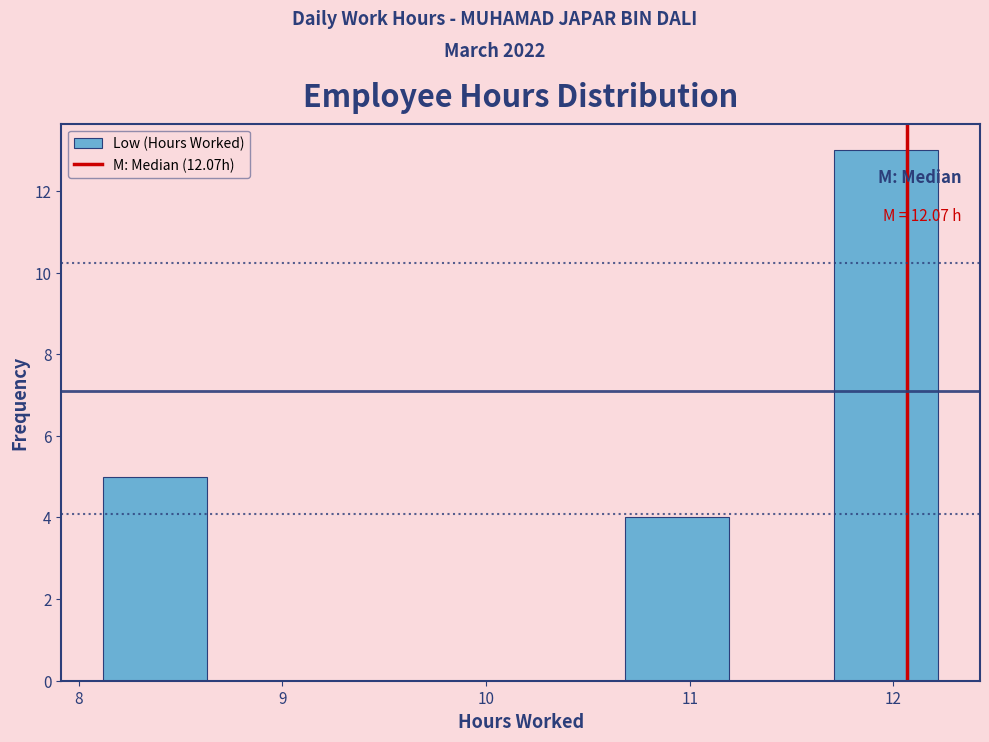

Over which range of the x-axis is the bar tallest?

11.7 to 12.2